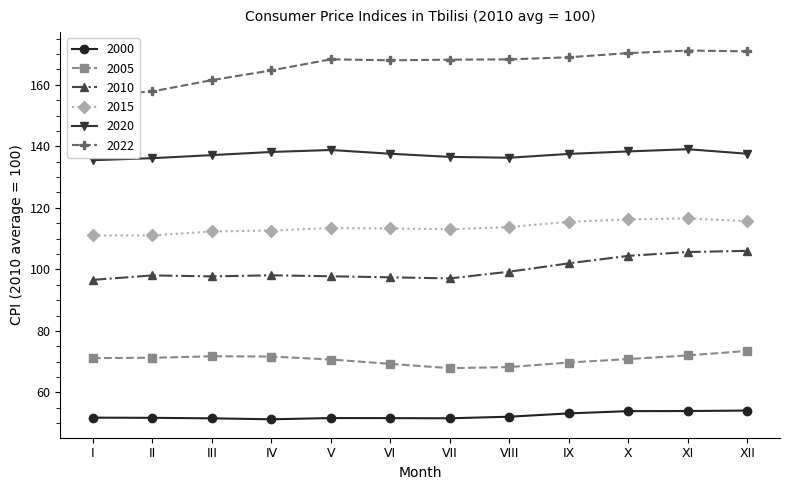

The value of 2015 at I is 29.9. True or false?

False